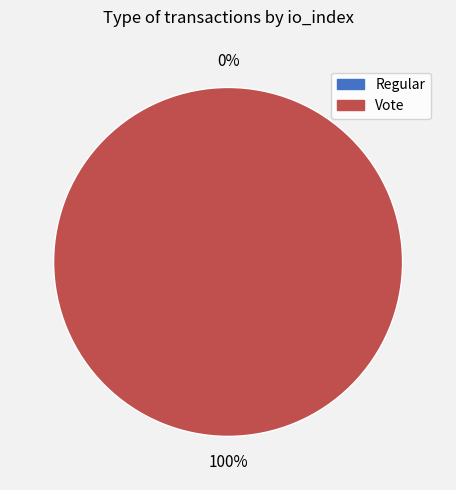

To the nearest percent, what is the difference between the largest and smallest slice percentages?

100%